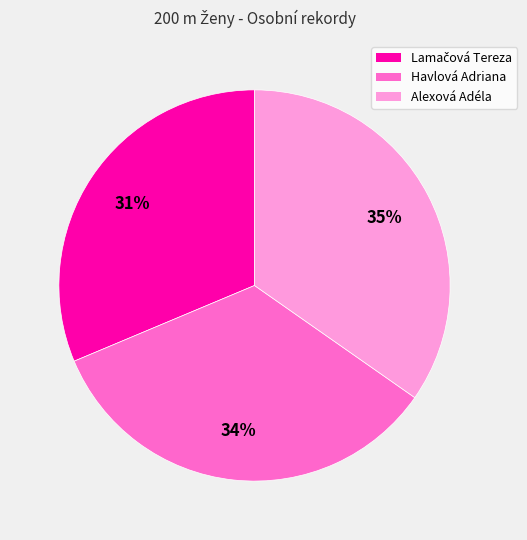

What is the ratio of the value at Havlová Adriana to the value at Alexová Adéla?

1.0